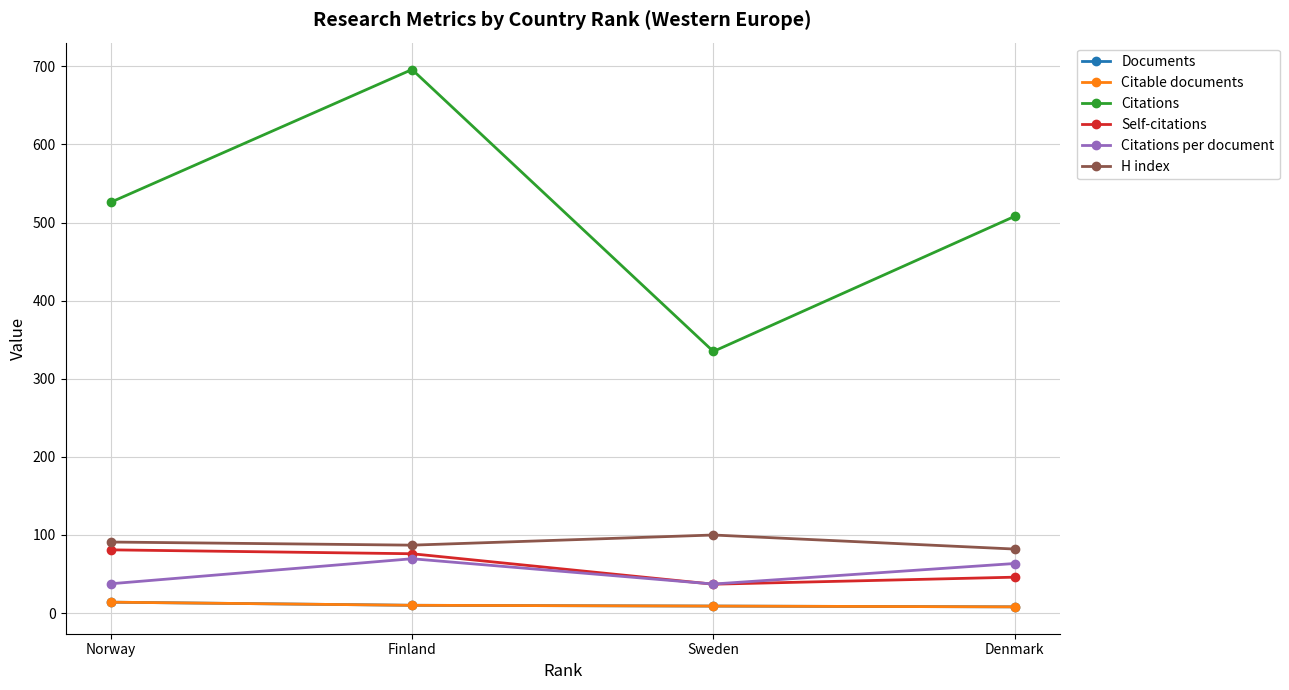

At which label does Citable documents reach its minimum?

Denmark